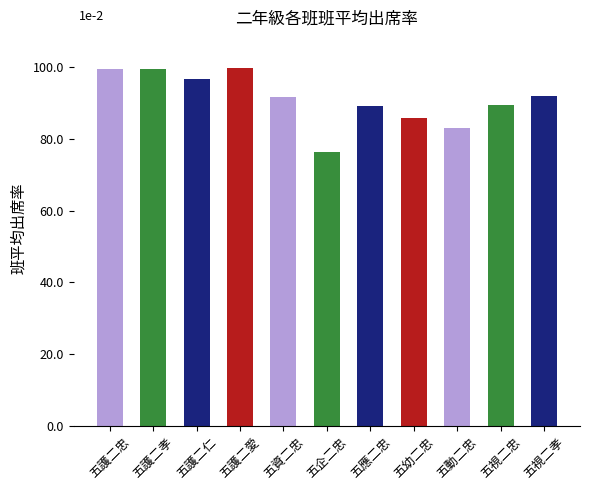

Which has a higher value, 五應二忠 or 五資二忠?

五資二忠